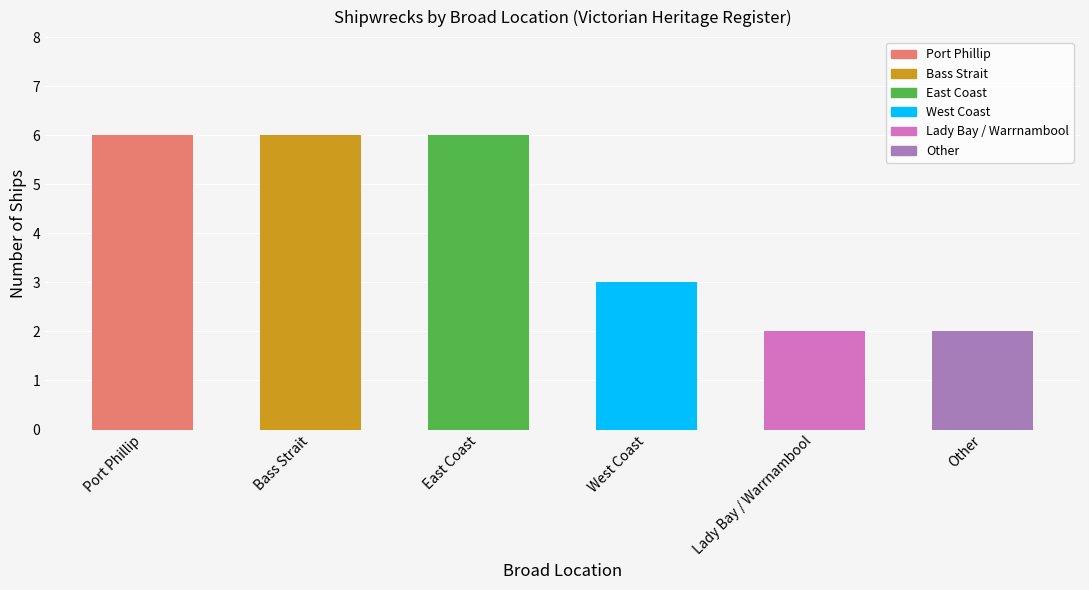

How many series are shown in this chart?

1